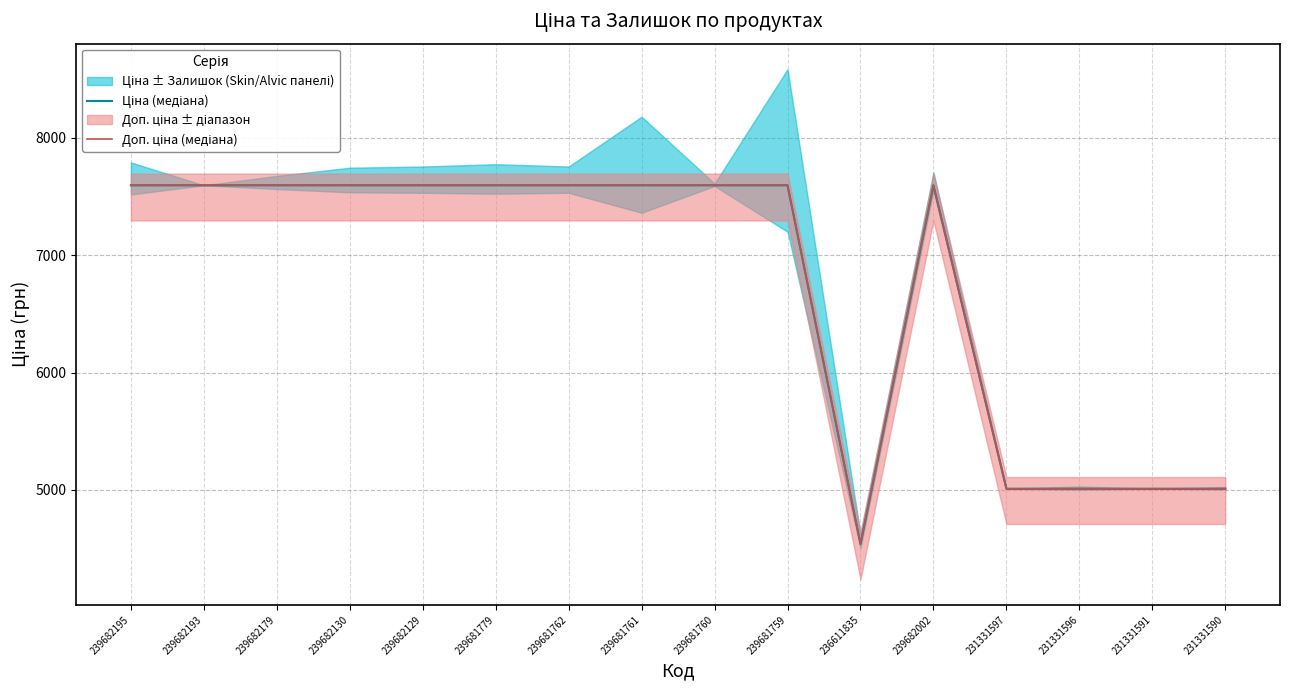

Reading left to right, list all the values displayed in this chart.

Ціна (медіана): 7596.5	7596.5	7596.5	7596.5	7596.5	7596.5	7596.5	7596.5	7596.5	7596.5	4537.1	7596.5	5009.1	5009.1	5009.1	5009.1
Доп. ціна (медіана): 7596.5	7596.5	7596.5	7596.5	7596.5	7596.5	7596.5	7596.5	7596.5	7596.5	4537.0	7596.5	5009.0	5009.0	5009.0	5009.0